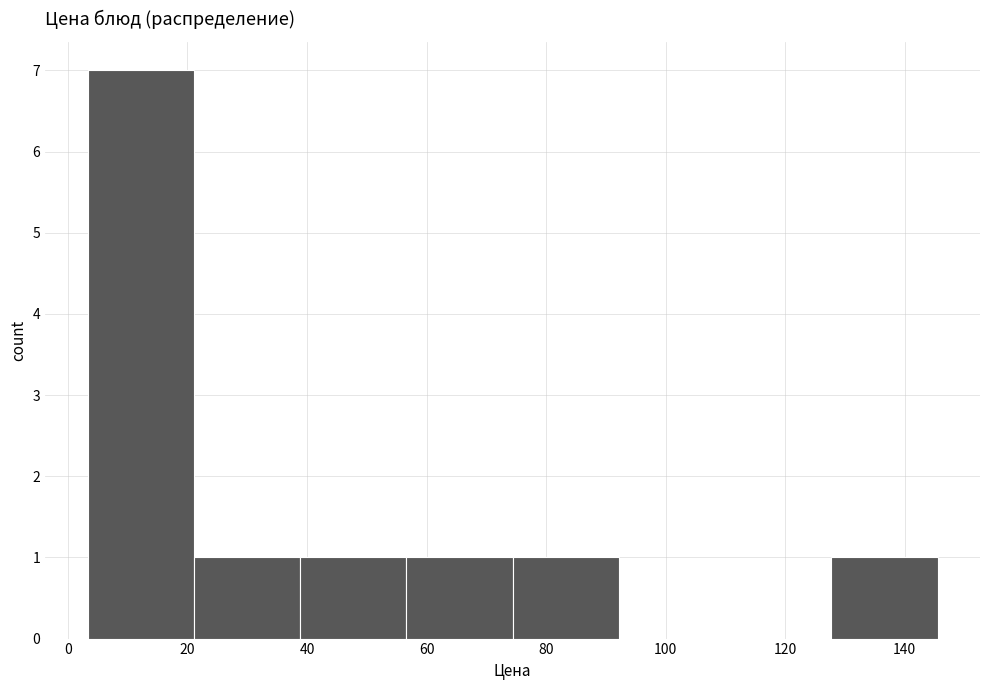

How tall is the bar that spans 22 to 38 on the x-axis? Neither the bar edges nor the heights are printed on the chart, so give them approximately, as read against the axes.

1